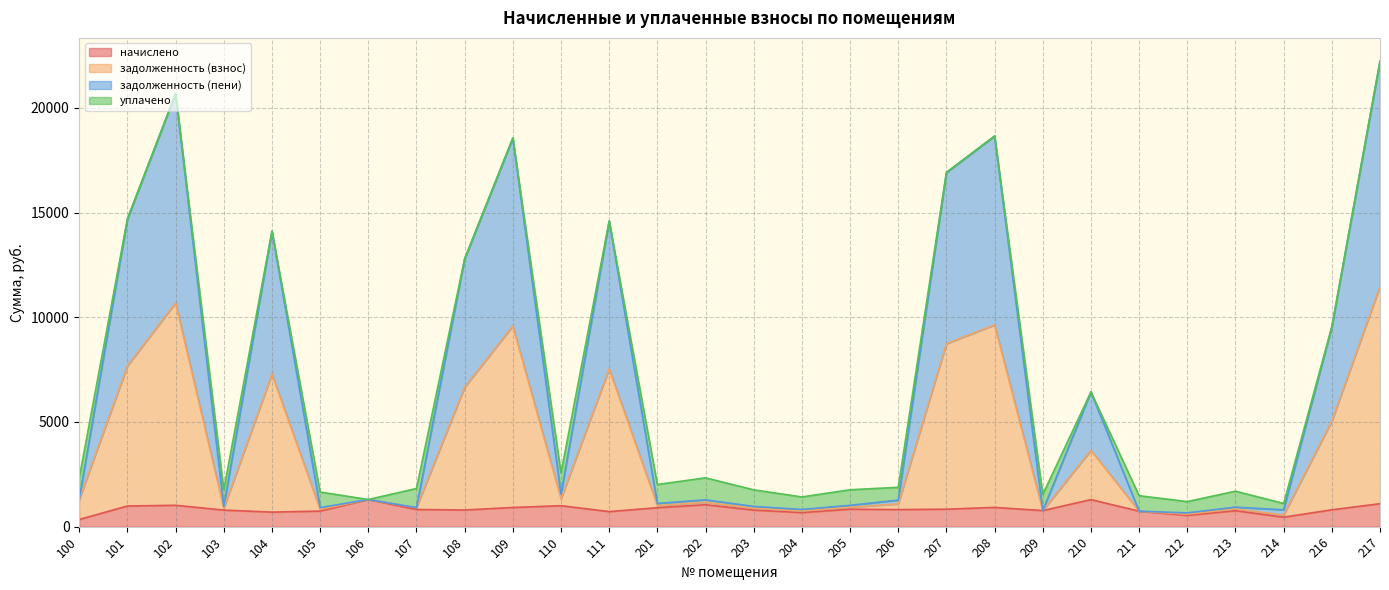

True or false: задолженность (пени) has a value of 1267.4 at 103.

False